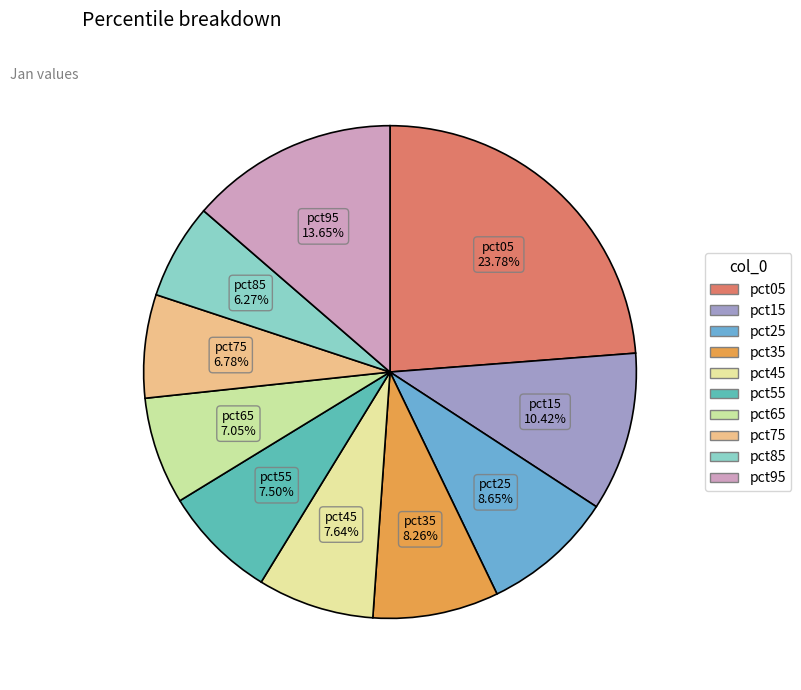

How many segments does this pie chart have?

10